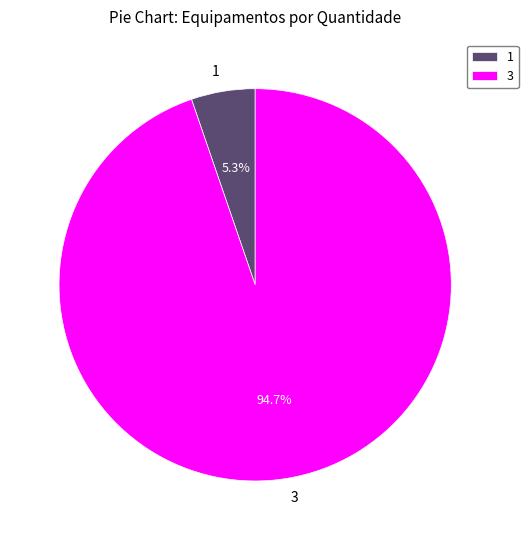

How many segments does this pie chart have?

2